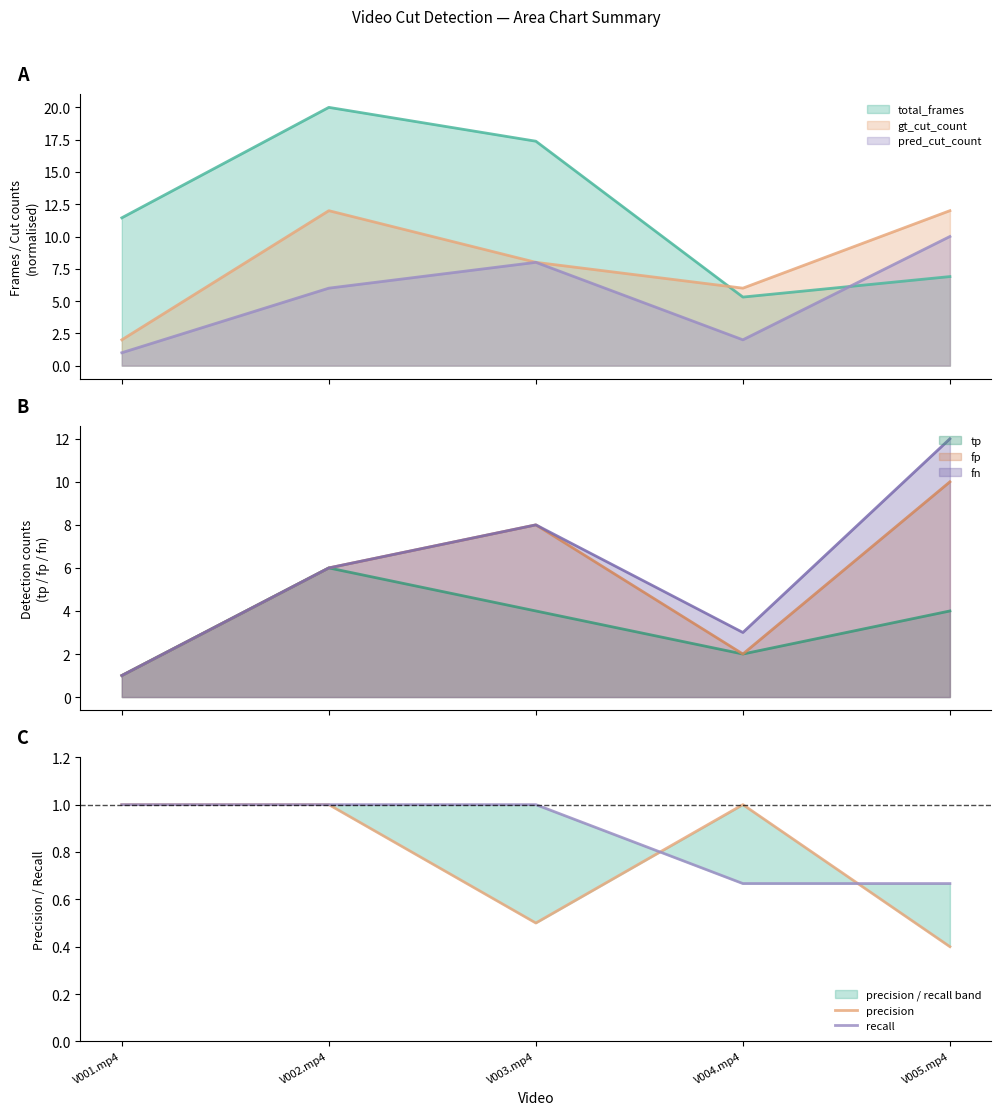

Where do precision and recall first cross each other?

V003.mp4 and V004.mp4